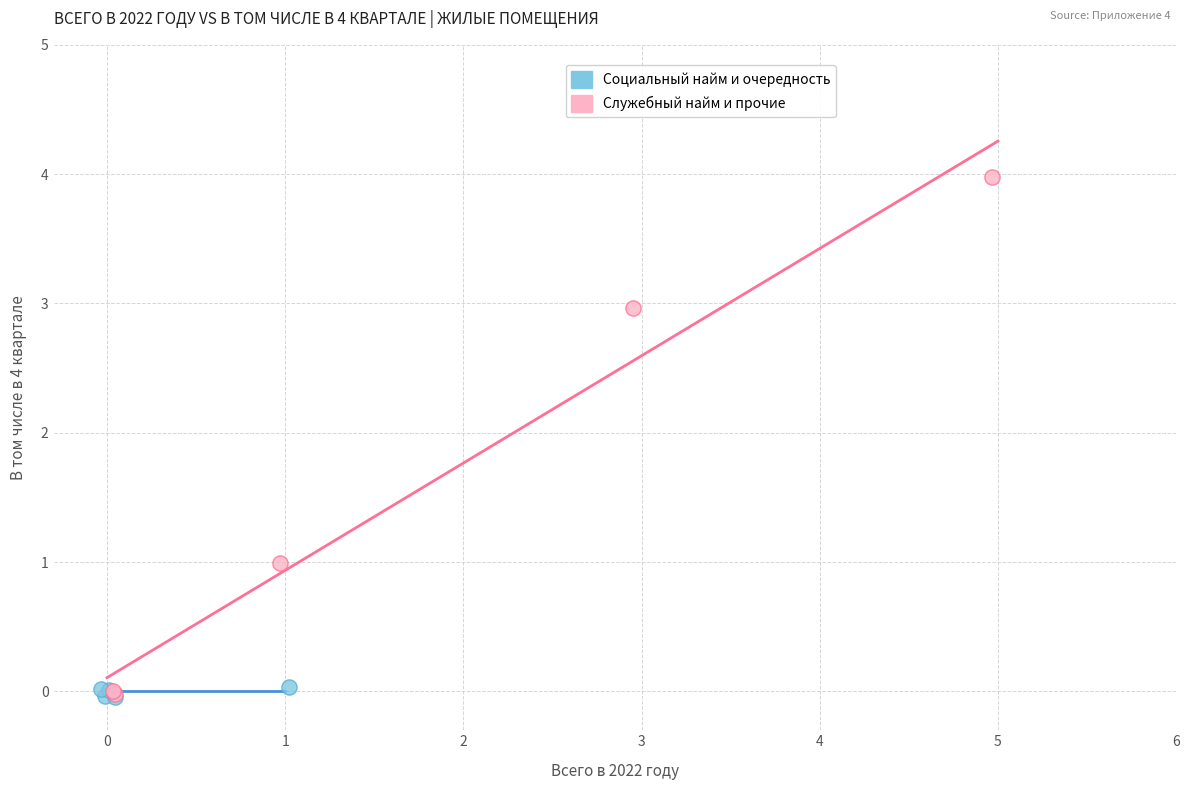

Which series has the largest Y range (max minus min)?

Служебный найм и прочие